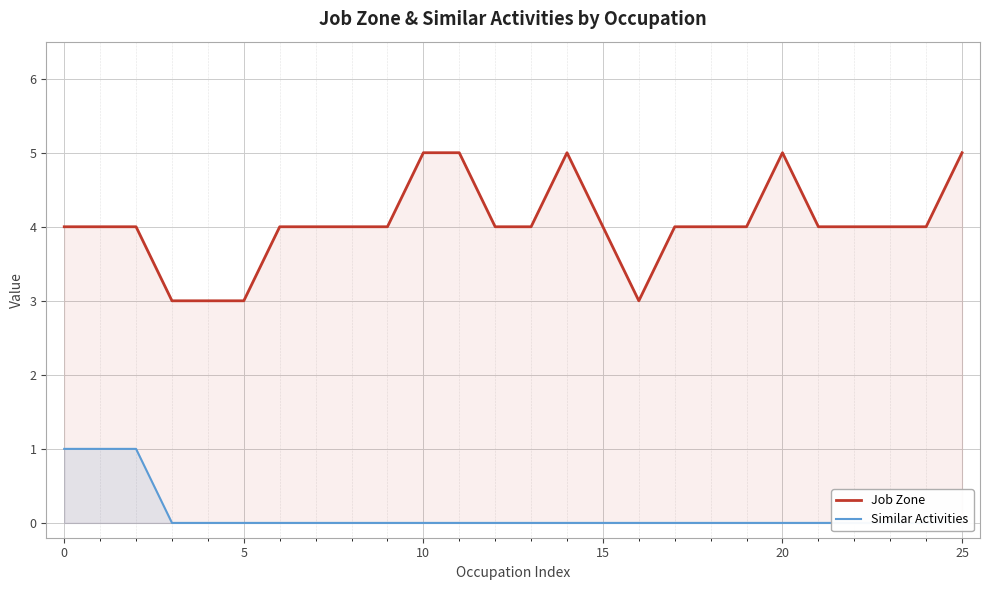

What is the label of the 19th point from the left?

18